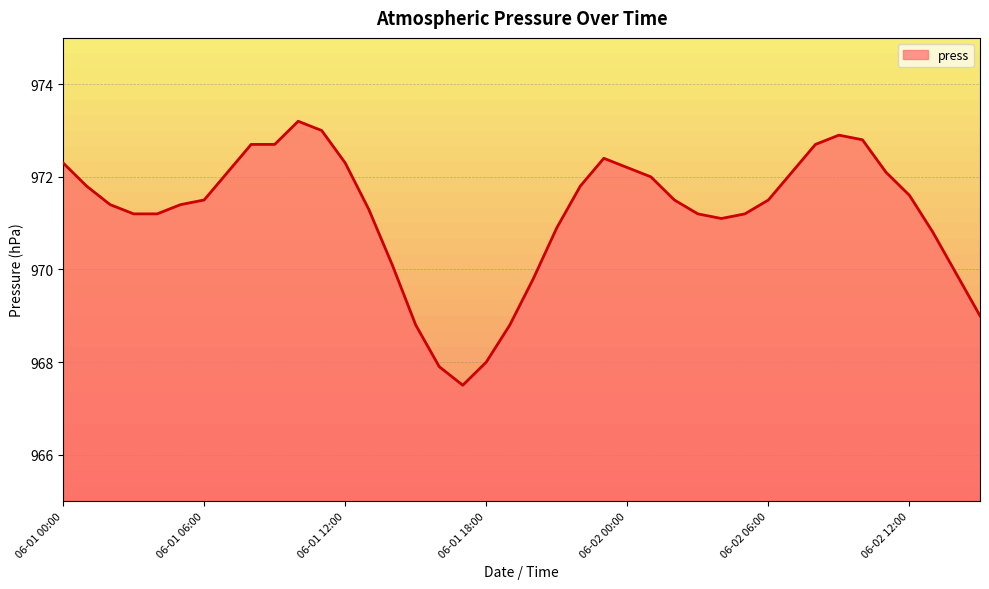

Reading left to right, list all the values displayed in this chart.

972.3	971.8	971.4	971.2	971.2	971.4	971.5	972.1	972.7	972.7	973.2	973.0	972.3	971.3	970.1	968.8	967.9	967.5	968.0	968.8	969.8	970.9	971.8	972.4	972.2	972.0	971.5	971.2	971.1	971.2	971.5	972.1	972.7	972.9	972.8	972.1	971.6	970.8	969.9	969.0